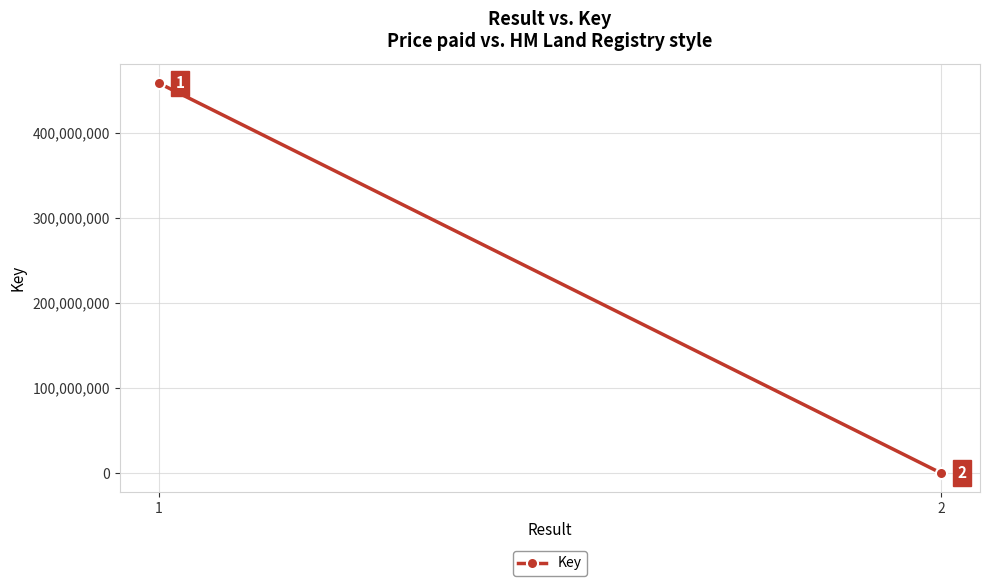

Reading right to left, extract all data points from this chart.

2=5673	1=458690106